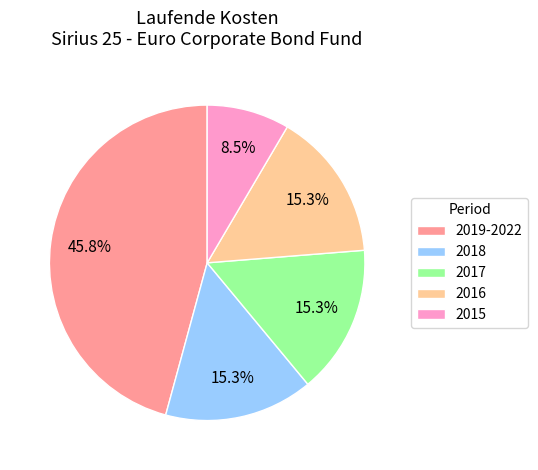

How much of the chart is everything except 2018?

84.7%